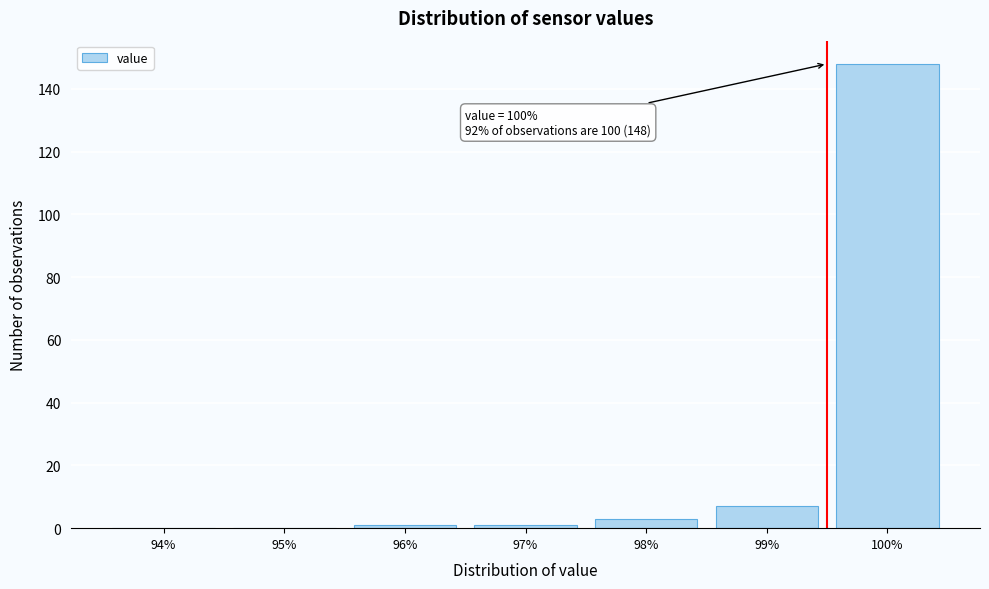

Reading left to right, transcribe all the data shown in this chart.

94%=0	95%=0	96%=1	97%=1	98%=3	99%=7	100%=148